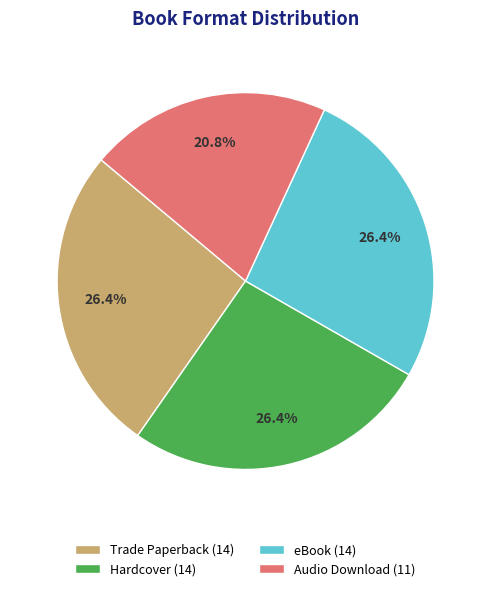

Approximately how many times larger is the value at Audio Download (11) compared to eBook (14)?

0.8